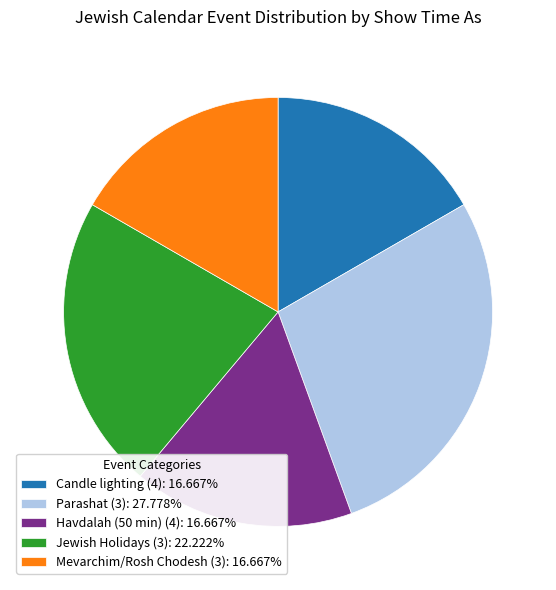

Does Parashat (3): 27.778% account for over 50% of the chart?

No